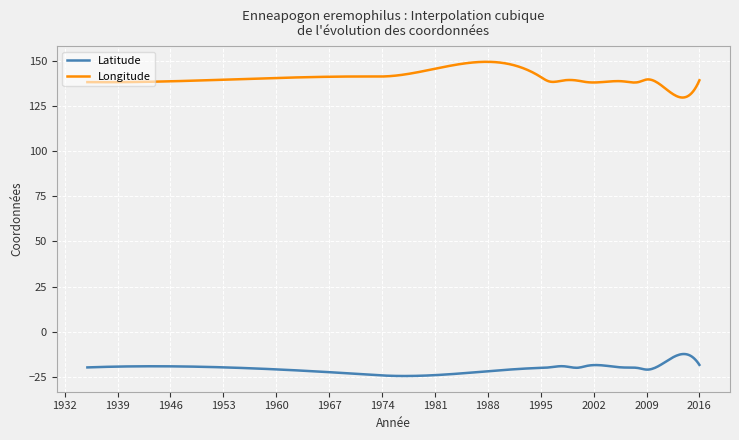

Which series has the largest total across all categories?

Longitude